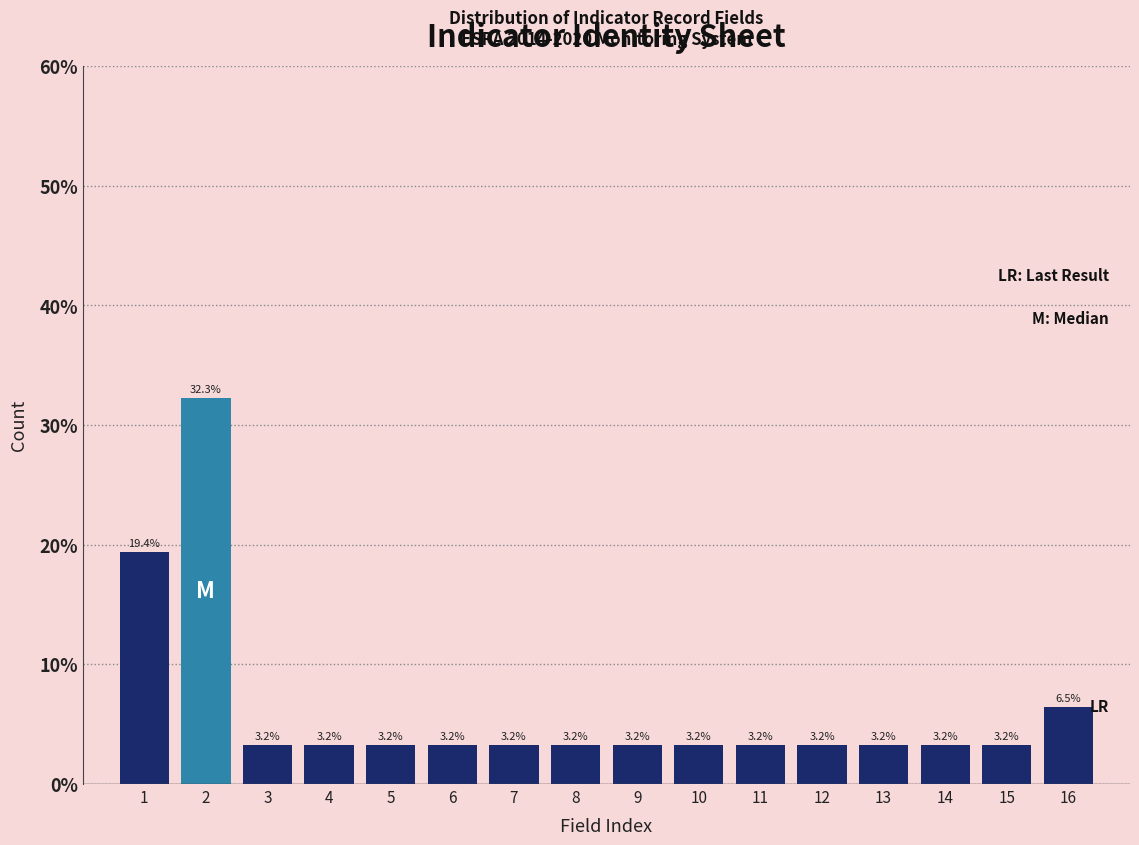

Reading left to right, what are all the values shown in this chart?

1=19.4	2=32.3	3=3.2	4=3.2	5=3.2	6=3.2	7=3.2	8=3.2	9=3.2	10=3.2	11=3.2	12=3.2	13=3.2	14=3.2	15=3.2	16=6.5